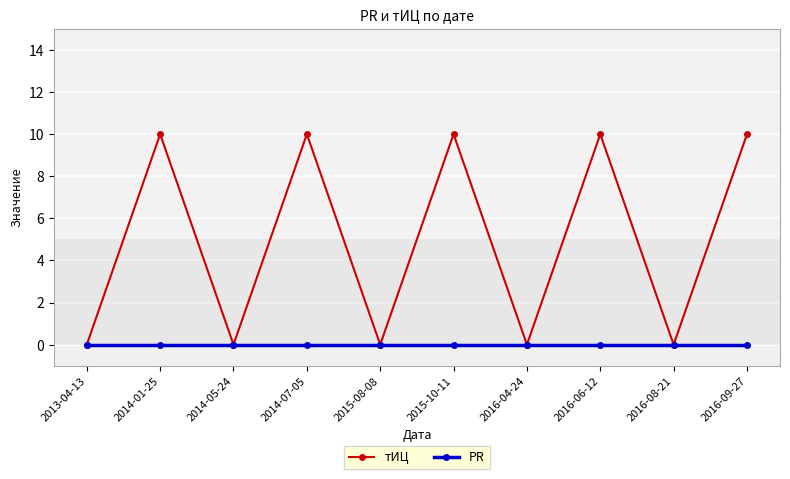

What is the label of the 5th point from the right?

2015-10-11